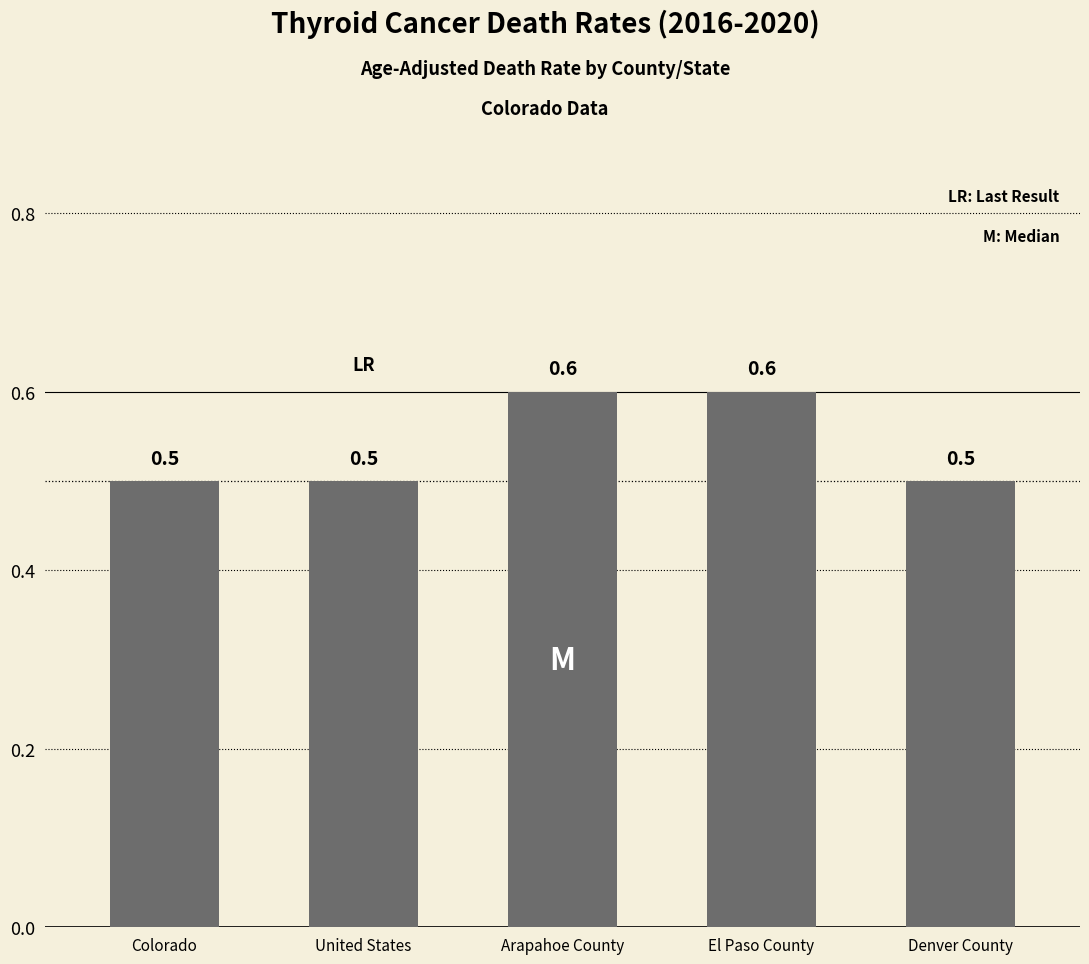

Reading left to right, what are all the values shown in this chart?

0.5	0.5	0.6	0.6	0.5